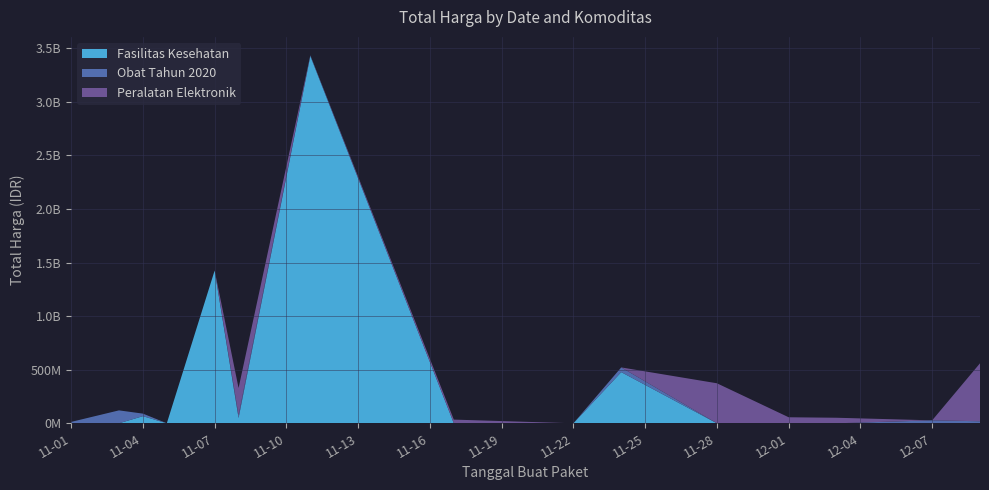

Reading left to right, what are all the values shown in this chart?

Fasilitas Kesehatan: 0	0	66441200	0	1425867900	49730040	3427401240	0	0	477600000	0	0	0	0	0
Obat Tahun 2020: 12787500	120455270	23653000	0	0	24693960	7401240	0	0	43859200	0	0	0	27412000	18900000
Peralatan Elektronik: 0	0	0	0	0	254700000	0	34292000	0	0	373404000	56152800	51601000	0	541071000